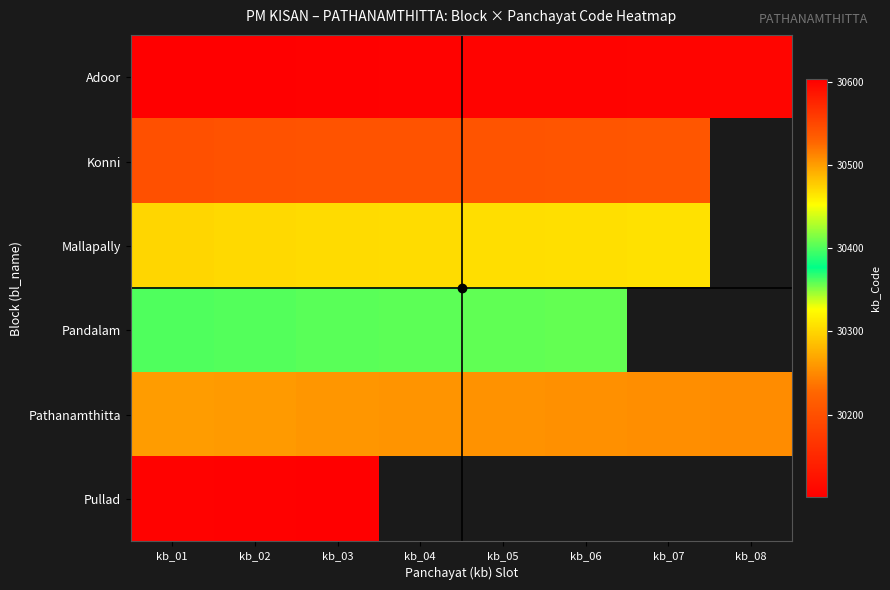

True or false: Mallapally has a value of 30302.0 at kb_02.

True